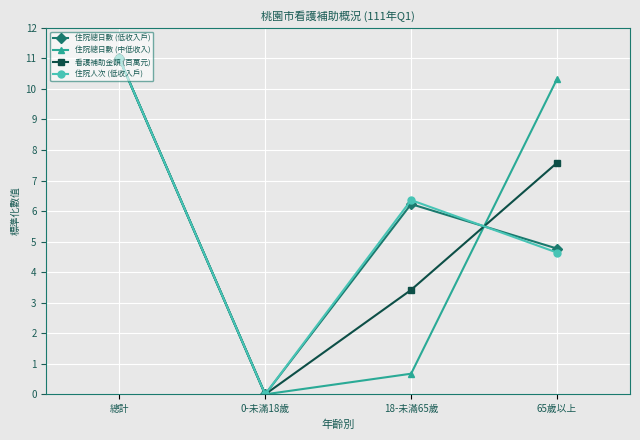

What is the sum of all 住院總日數 (低收入戶) values?

22.0